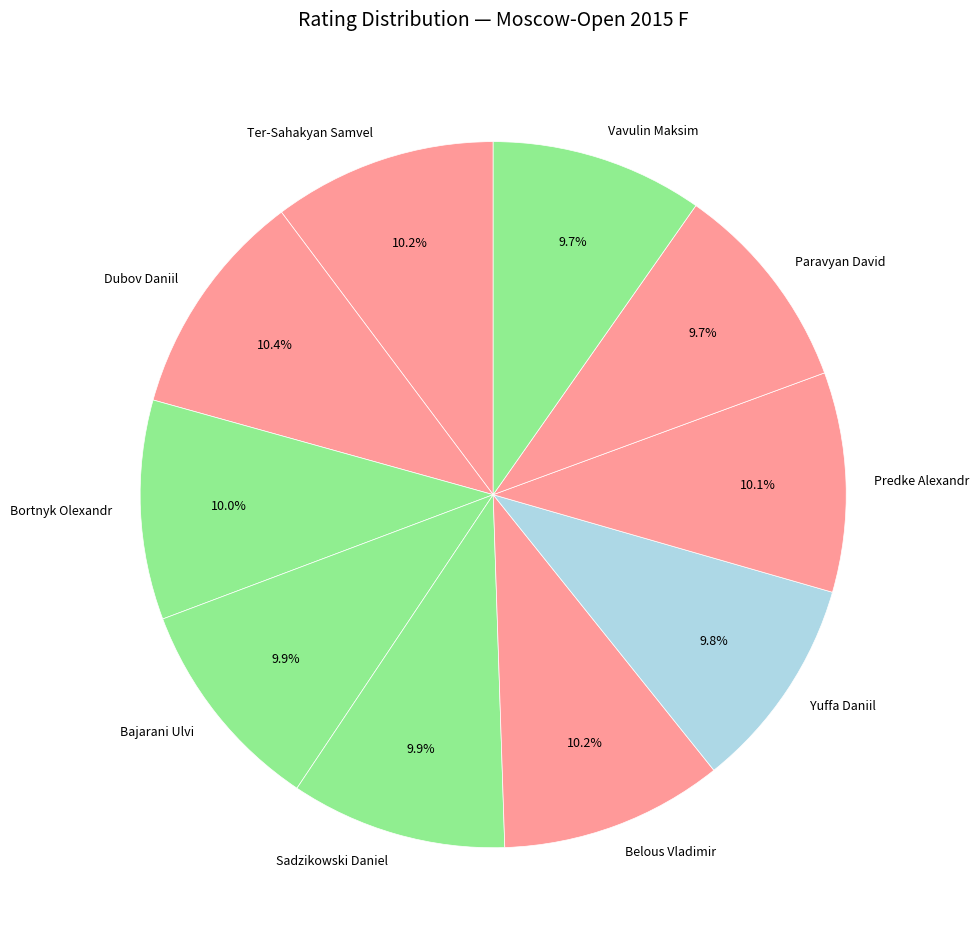

To the nearest percent, what portion does Belous Vladimir represent?

10%